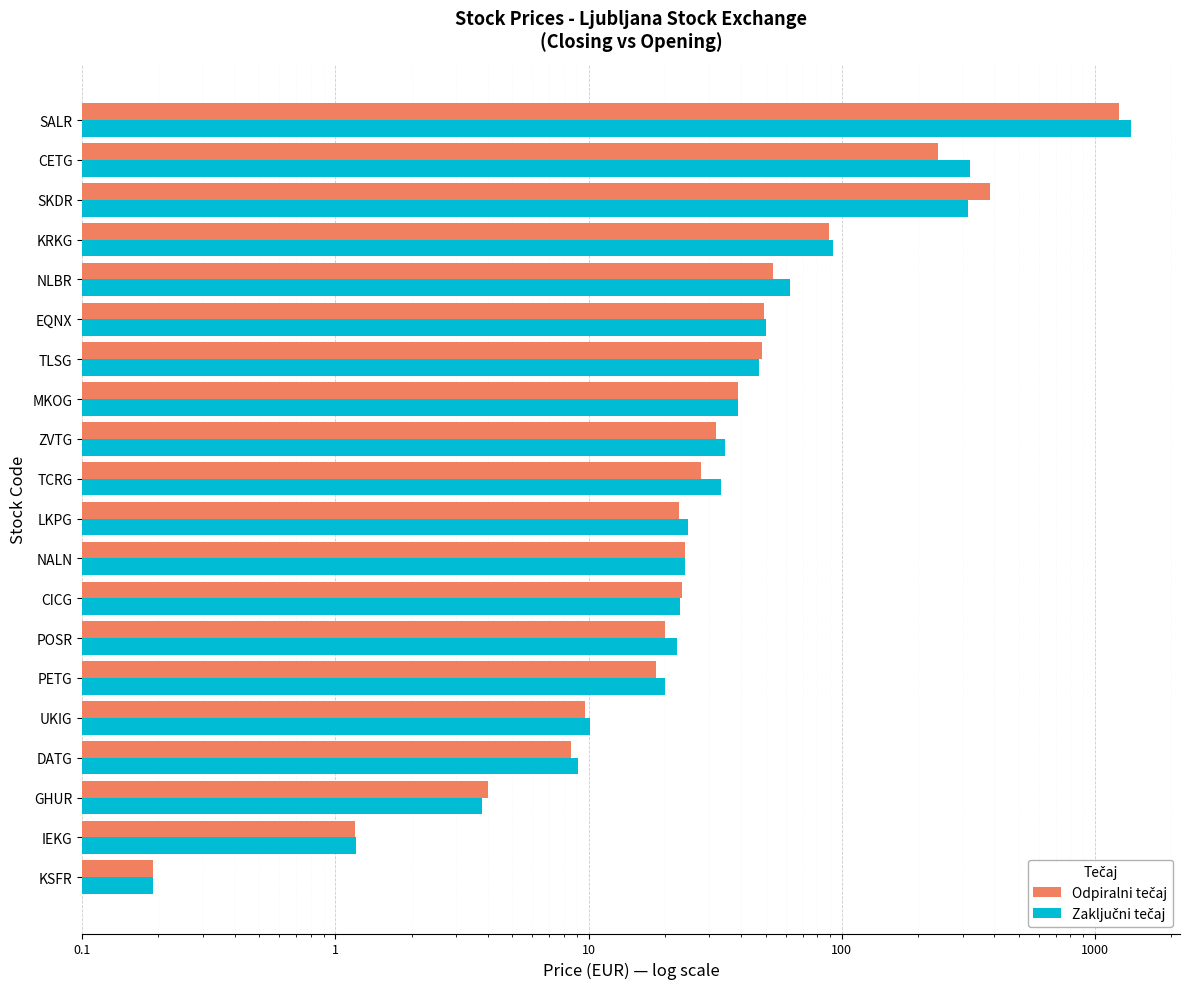

Rank the series by their maximum value, from lowest to highest.

Odpiralni tečaj, Zaključni tečaj